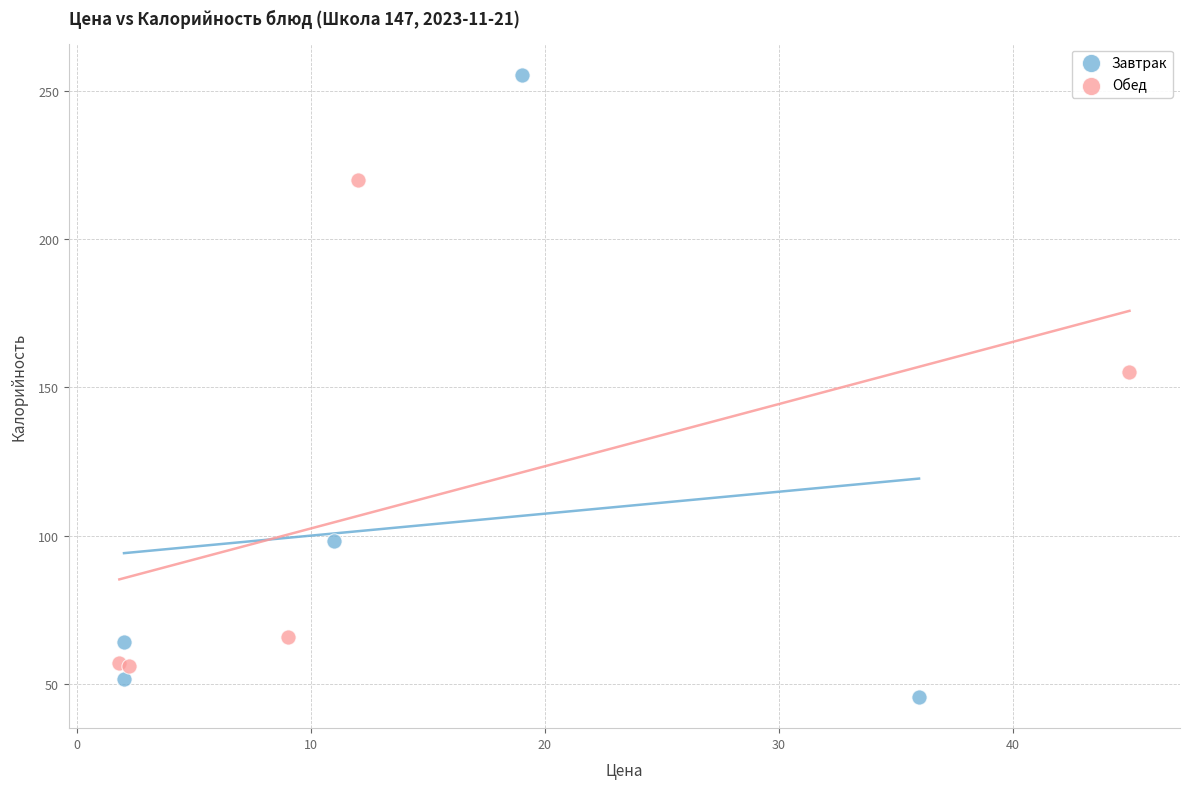

Which series contains the highest Y value?

Завтрак